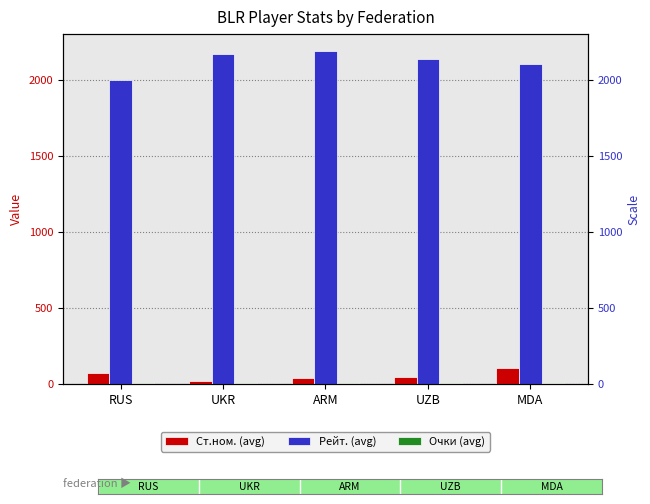

What is the greatest value displayed?

2193.0